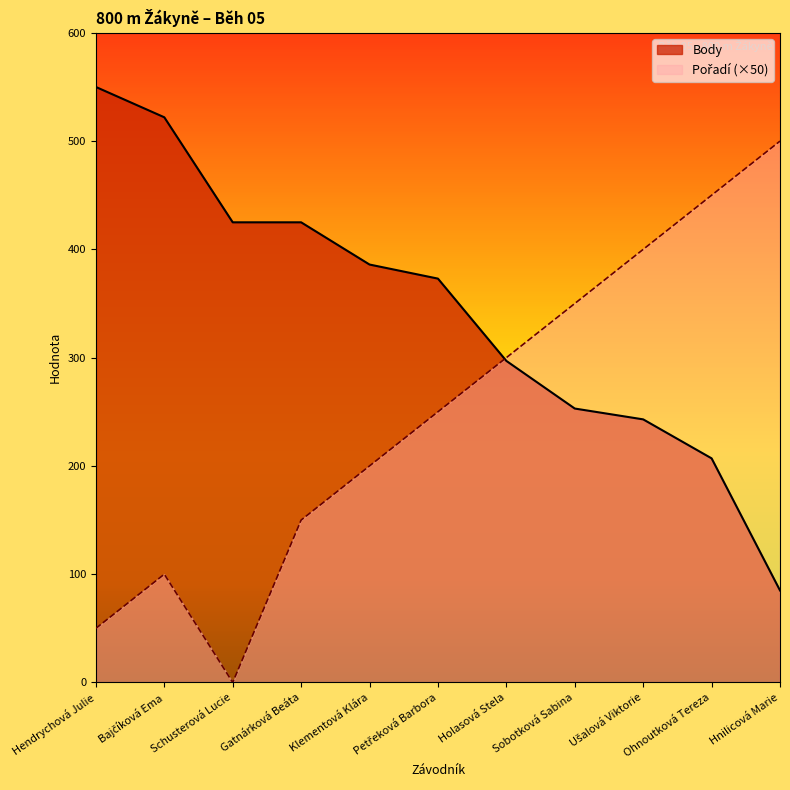

What is the average value of the Pořadí series?

250